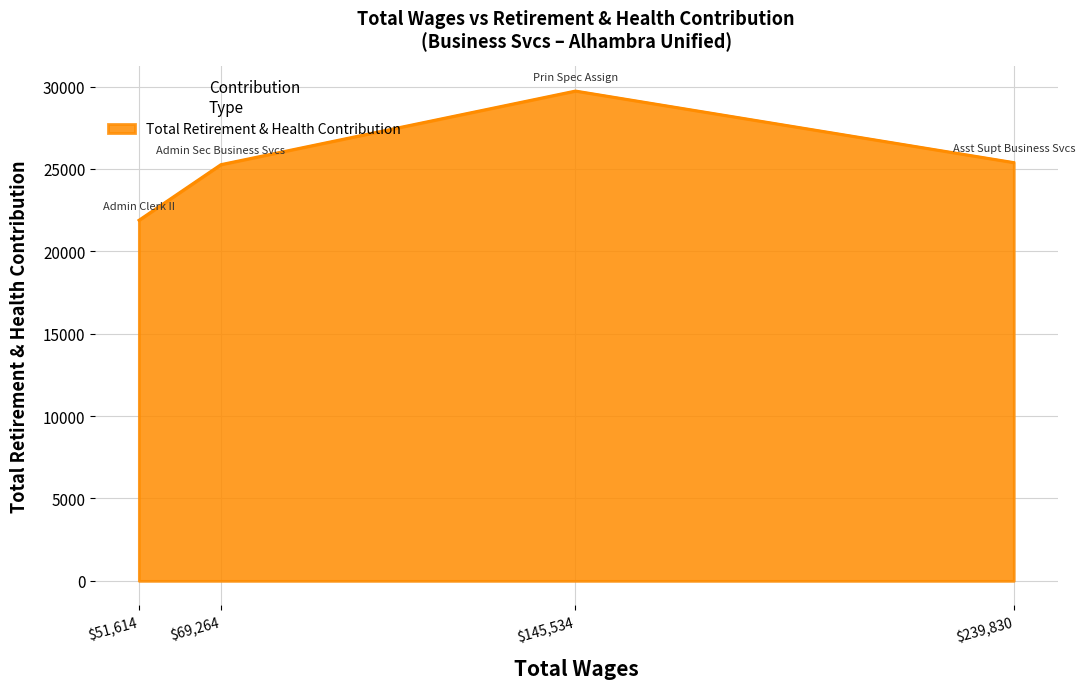

At which category does the chart reach its peak across all series?

$145,534